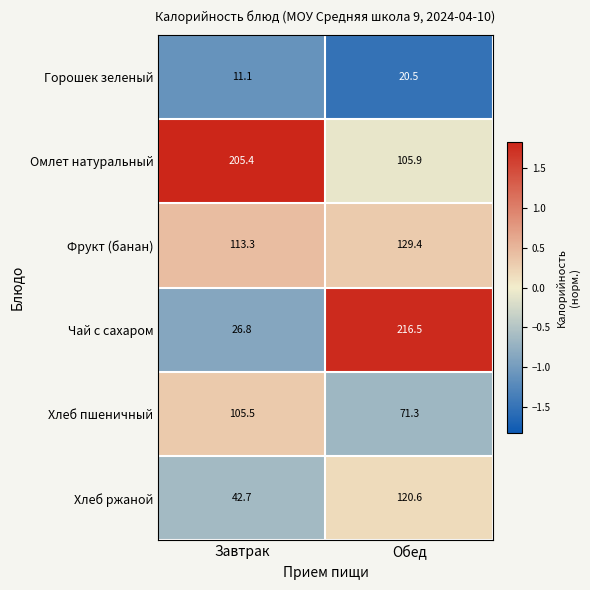

Which category has the lowest value across all series?

Завтрак